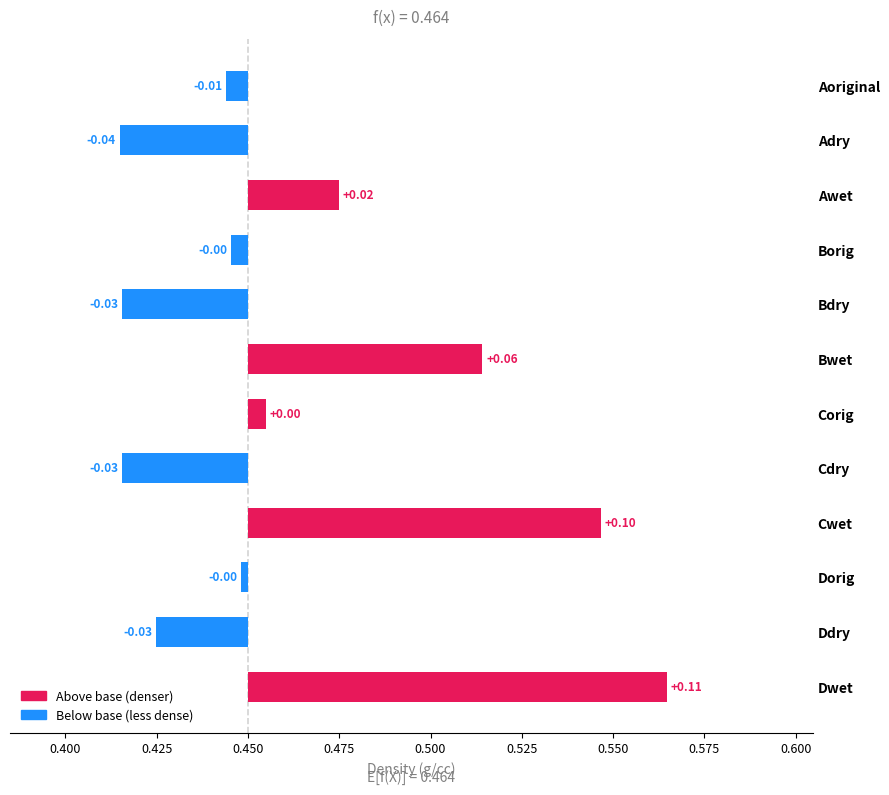

Is it true that the value at Cwet is 0.2?

False